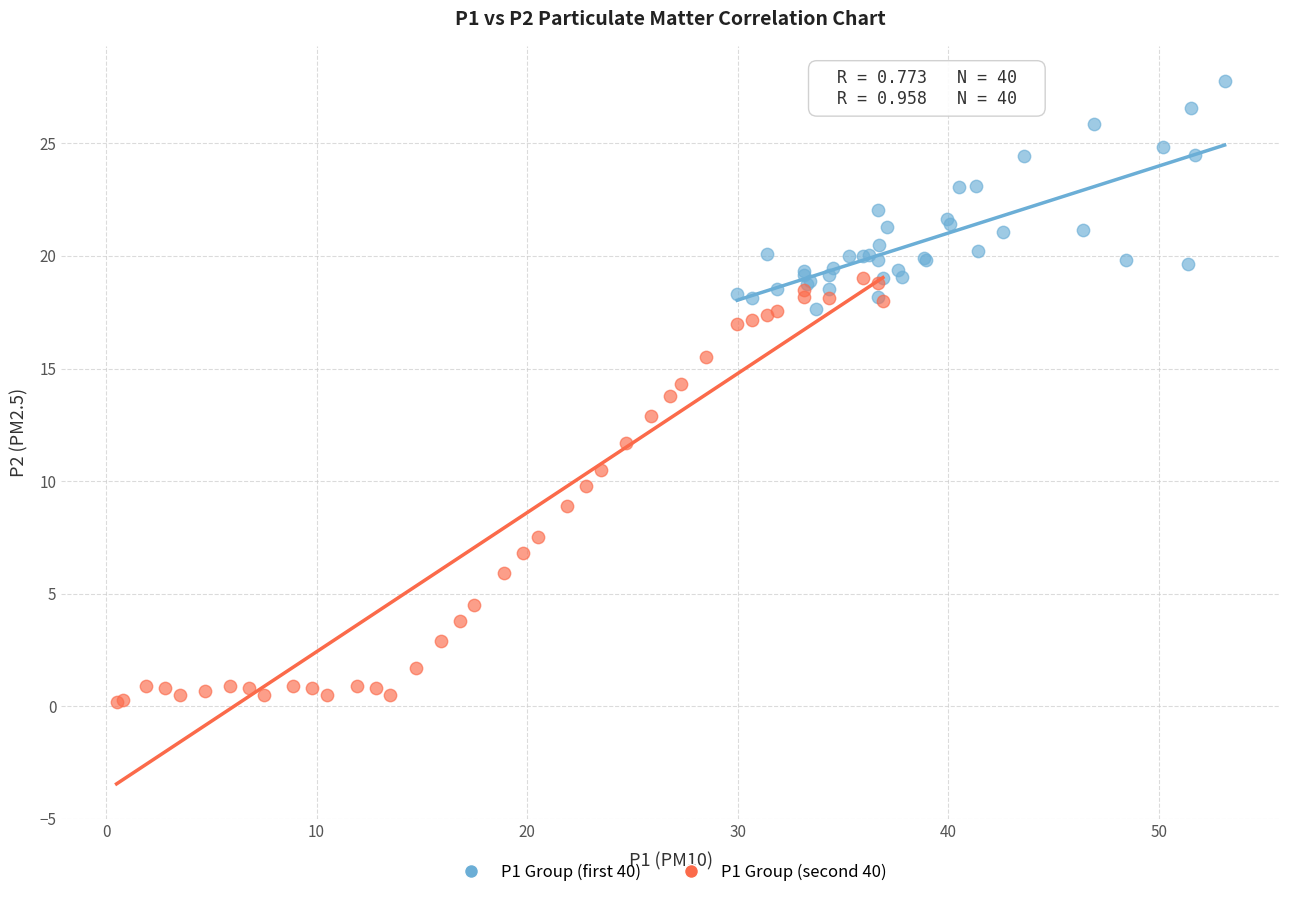

Which series has the widest spread of Y values?

P1 Group (second 40)